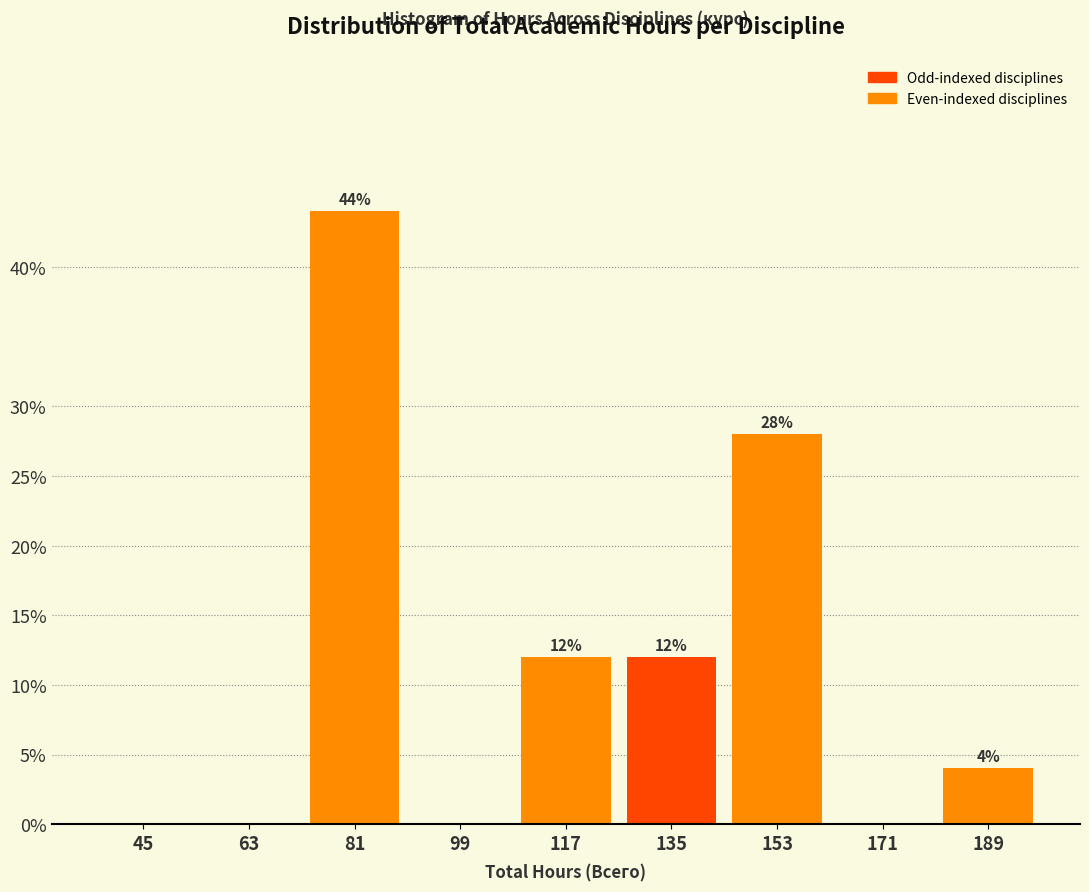

Which range on the x-axis has the tallest bar?

72 to 90